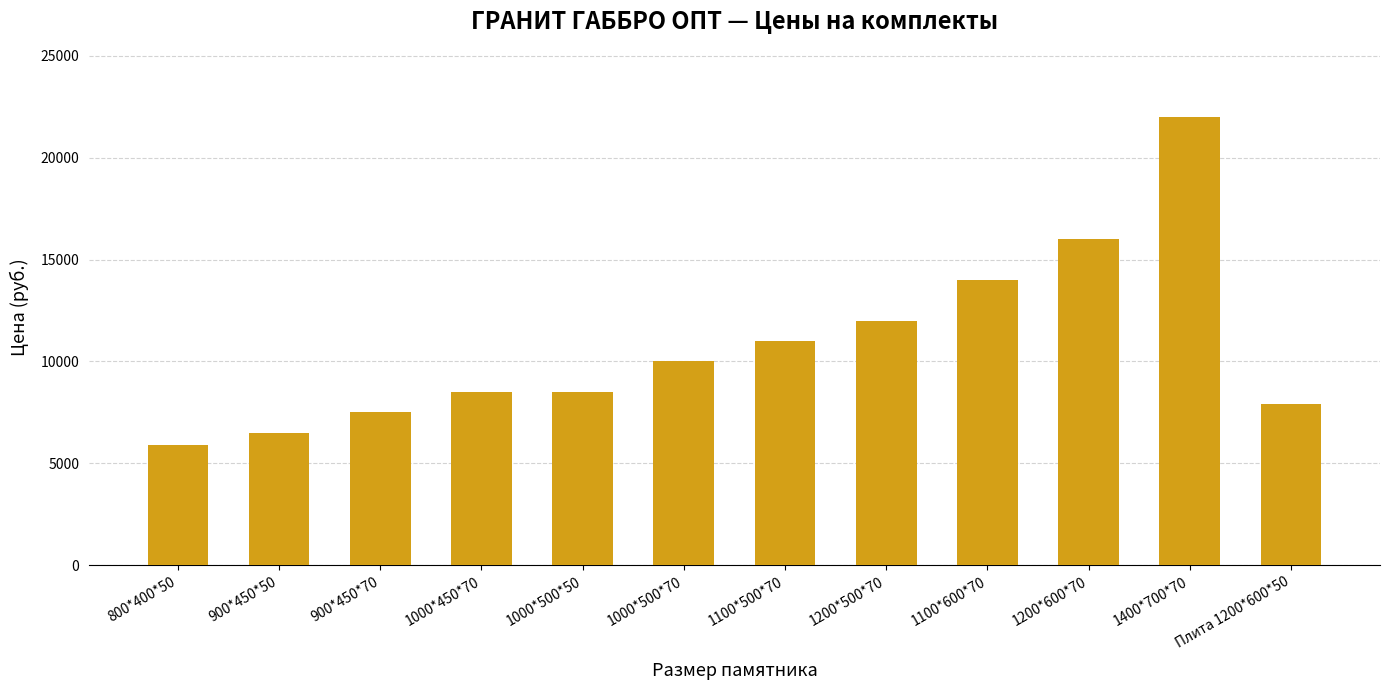

The chart shows a value of 2391 at 1100*500*70. True or false?

False